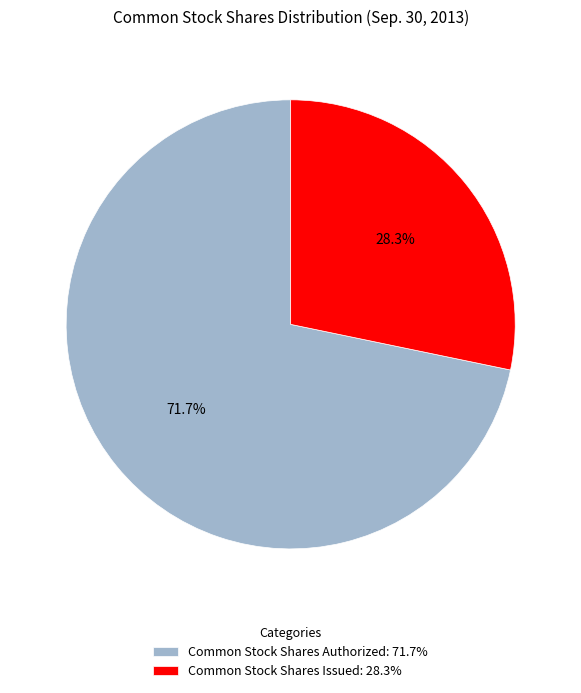

What is the largest slice in the pie chart?

Common Stock Shares Authorized